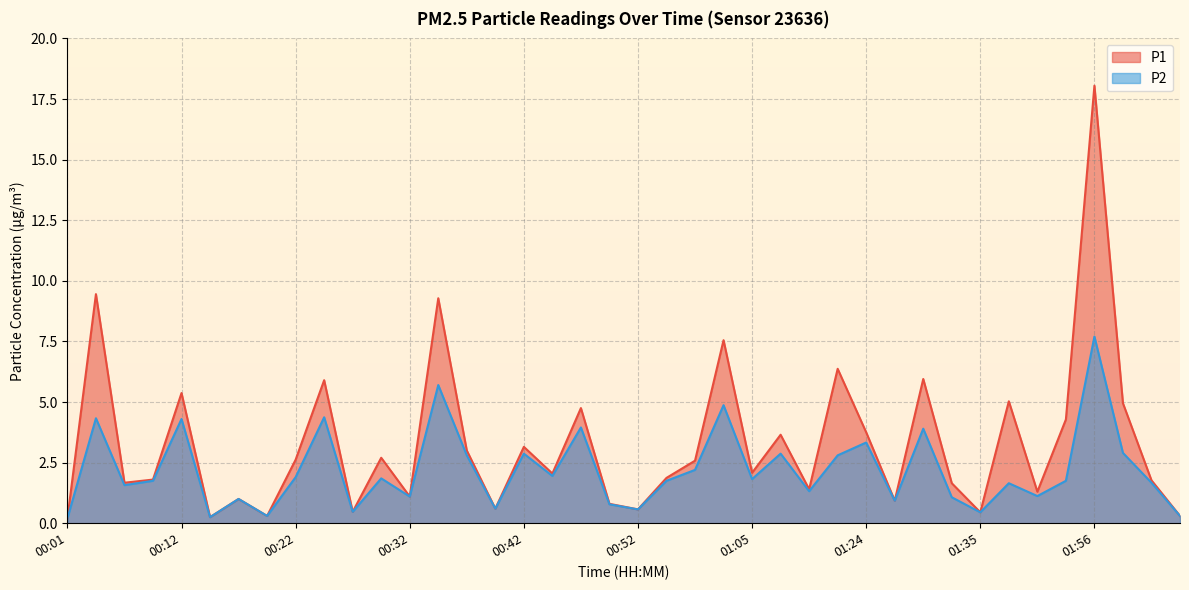

Reading left to right, transcribe all the data shown in this chart.

P1: 00:01=0.2	00:04=9.4	00:06=1.7	00:09=1.8	00:12=5.4	00:14=0.2	00:17=1.0	00:19=0.3	00:22=2.6	00:24=5.9	00:27=0.5	00:29=2.7	00:32=1.1	00:34=9.3	00:37=3.0	00:40=0.6	00:42=3.1	00:45=2.0	00:47=4.8	00:50=0.8	00:52=0.6	00:55=1.9	00:58=2.6	01:00=7.5	01:05=2.1	01:14=3.6	01:17=1.4	01:19=6.4	01:24=3.8	01:27=0.9	01:30=6.0	01:32=1.6	01:35=0.5	01:48=5.0	01:51=1.3	01:53=4.3	01:56=18.1	01:58=5.0	02:03=1.8	02:06=0.3
P2: 00:01=0.2	00:04=4.3	00:06=1.6	00:09=1.8	00:12=4.3	00:14=0.2	00:17=1.0	00:19=0.3	00:22=1.9	00:24=4.4	00:27=0.5	00:29=1.9	00:32=1.1	00:34=5.7	00:37=2.8	00:40=0.6	00:42=2.9	00:45=1.9	00:47=4.0	00:50=0.8	00:52=0.6	00:55=1.8	00:58=2.2	01:00=4.9	01:05=1.8	01:14=2.9	01:17=1.3	01:19=2.8	01:24=3.3	01:27=0.9	01:30=3.9	01:32=1.1	01:35=0.5	01:48=1.6	01:51=1.1	01:53=1.8	01:56=7.7	01:58=2.9	02:03=1.7	02:06=0.3